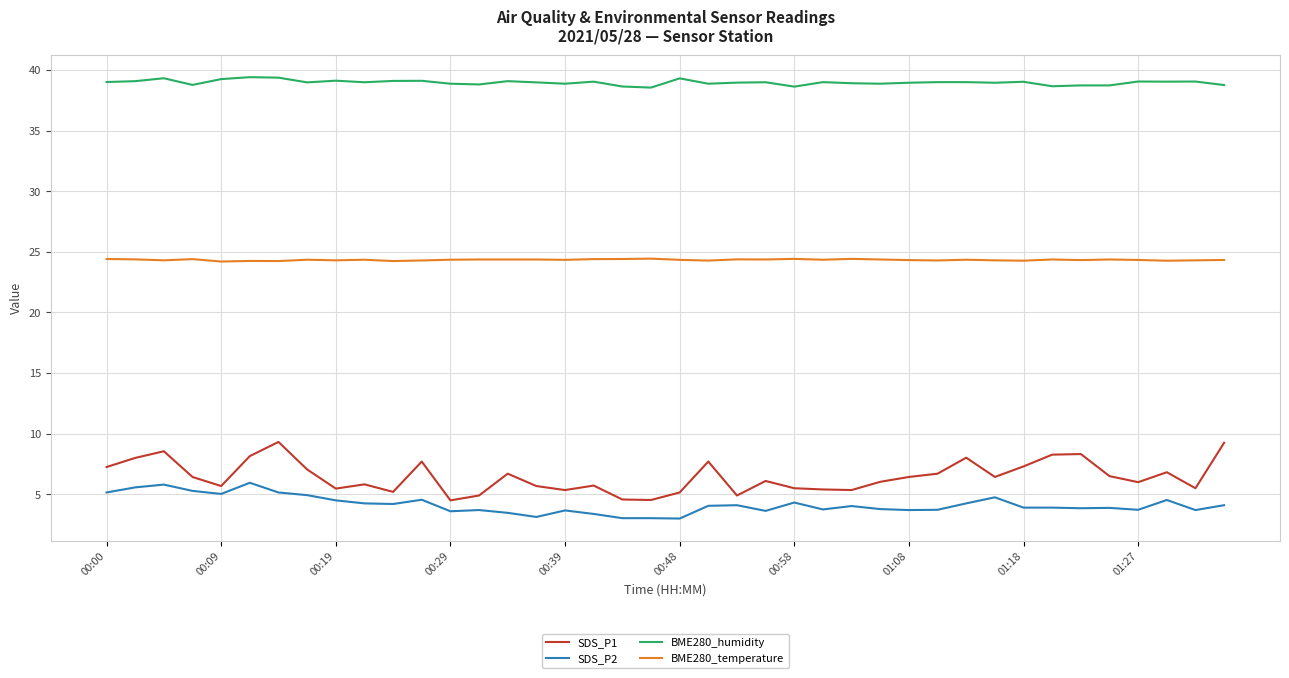

Which series has the largest total across all categories?

BME280_humidity